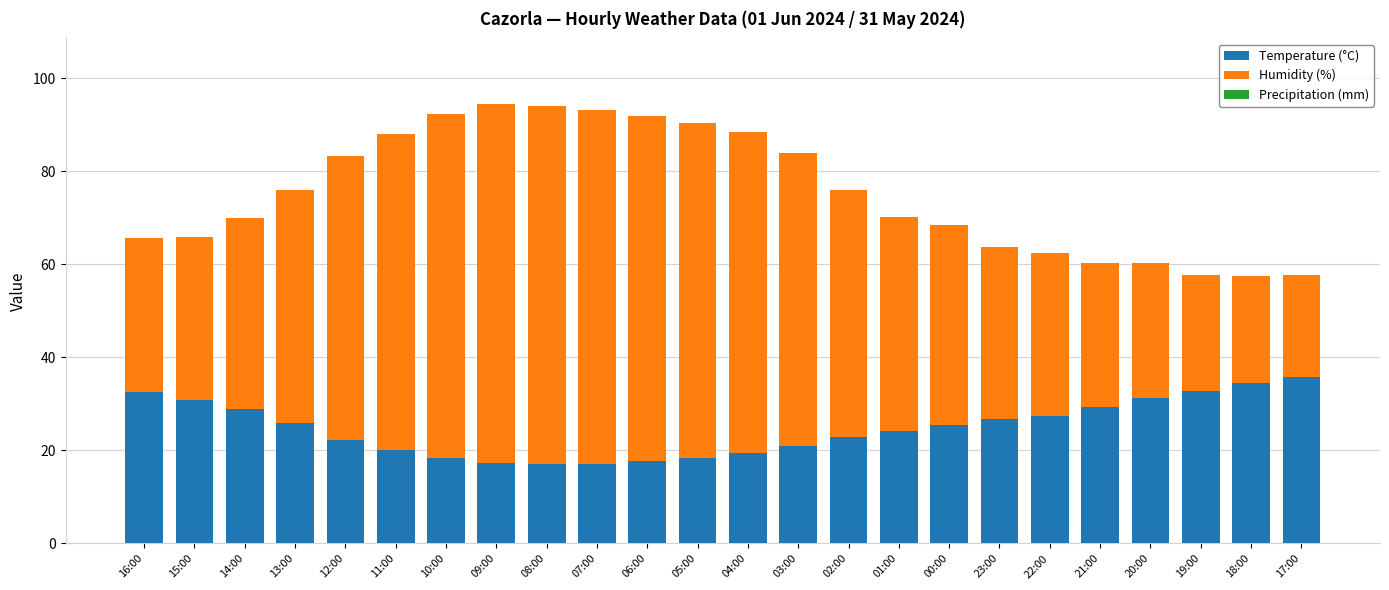

What is the sum of all Temperature (°C) values?

597.2